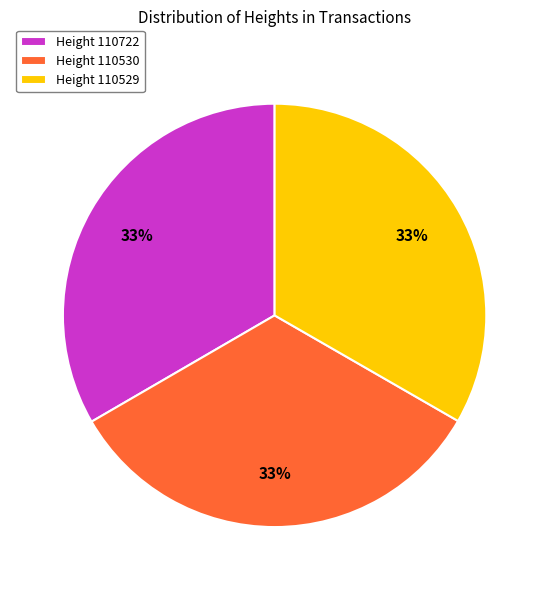

To the nearest percent, what is the combined percentage of Height 110530 and Height 110722?

67%